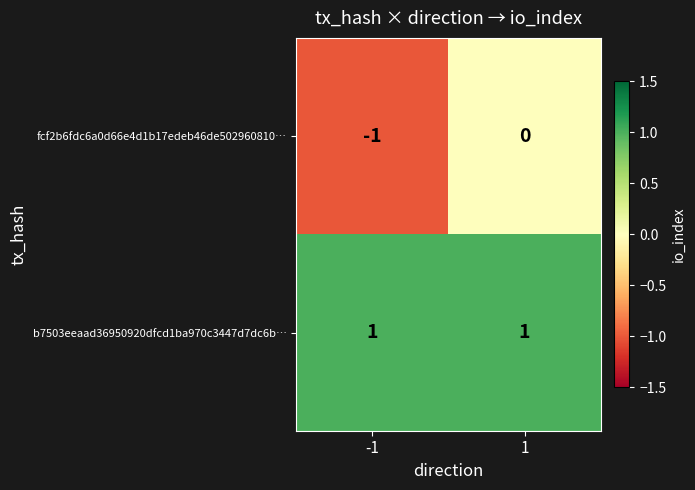

Rank the series by their maximum value, from lowest to highest.

fcf2b6fdc6a0d66e4d1b17edeb46de502960810…, b7503eeaad36950920dfcd1ba970c3447d7dc6b…